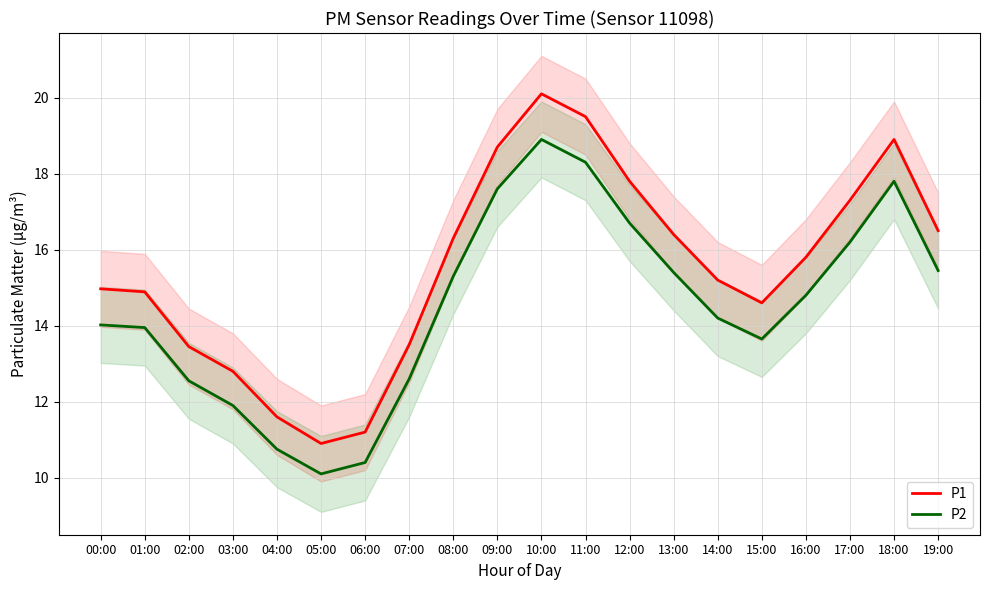

True or false: P1 and P2 intersect in this chart.

False